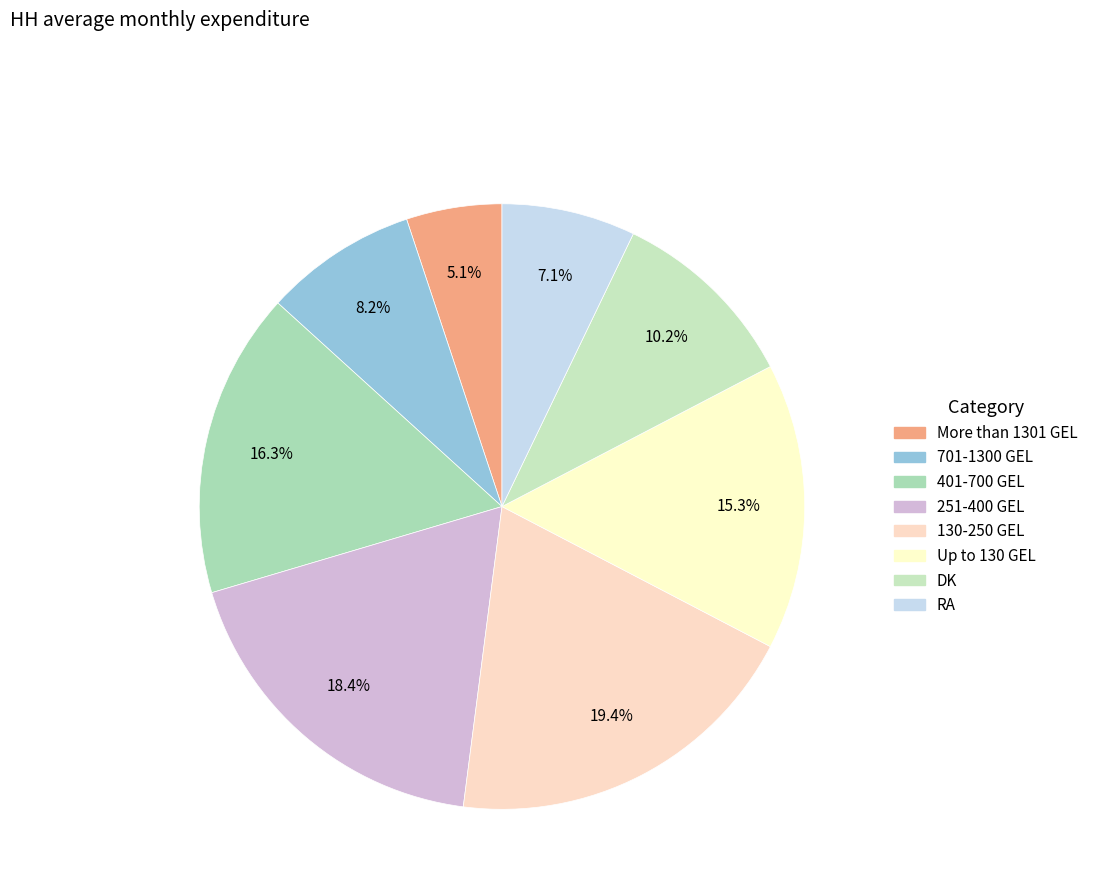

True or false: 130-250 GEL accounts for 8% of the total.

False